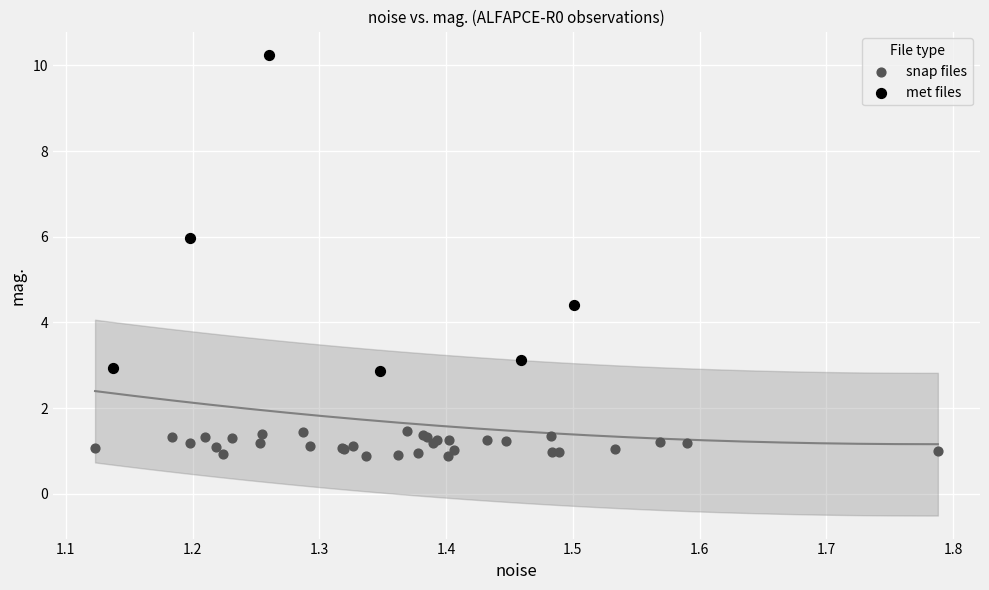

Which series reaches the minimum Y coordinate?

snap files